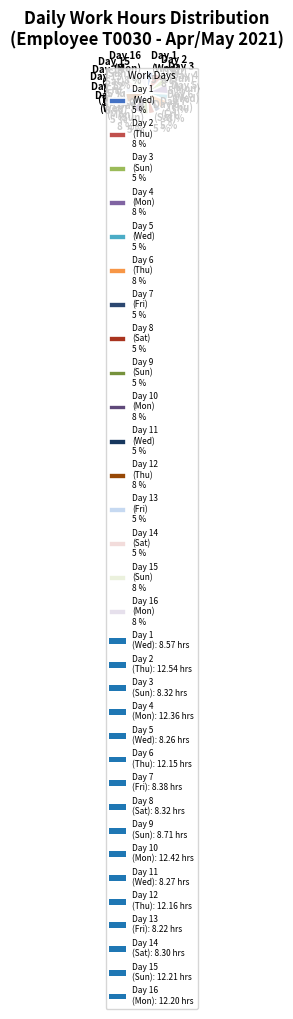

What is the ratio of the value at Day 7 (Fri) 5 % to the value at Day 8 (Sat) 5 %?

1.0